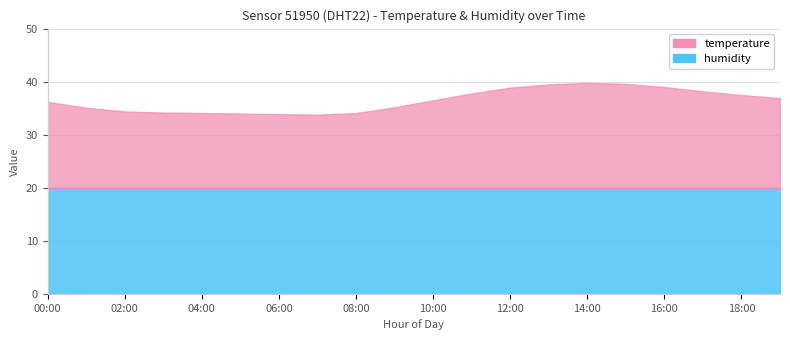

What are all the series names shown in the legend?

temperature, humidity